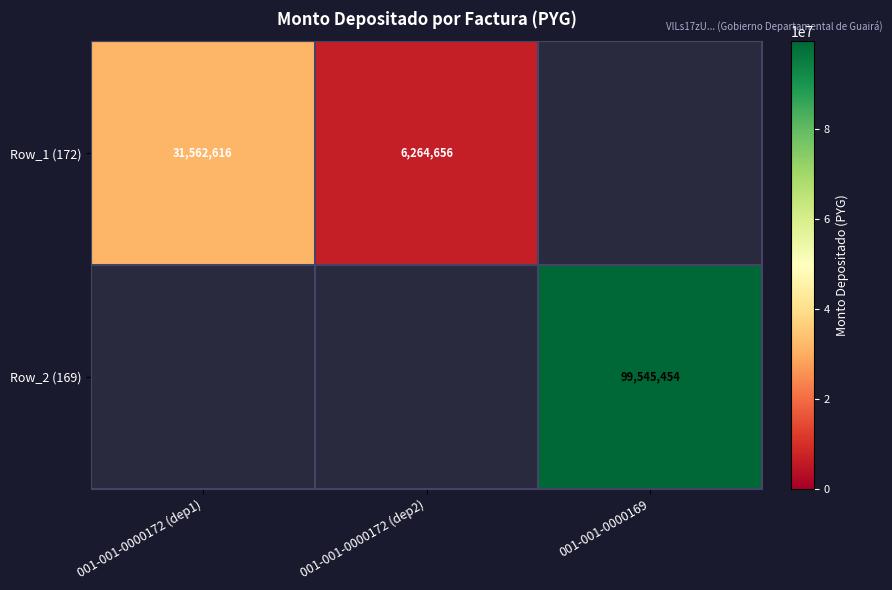

The value of Row_2 (169) at 001-001-0000169 is 20574629. True or false?

False